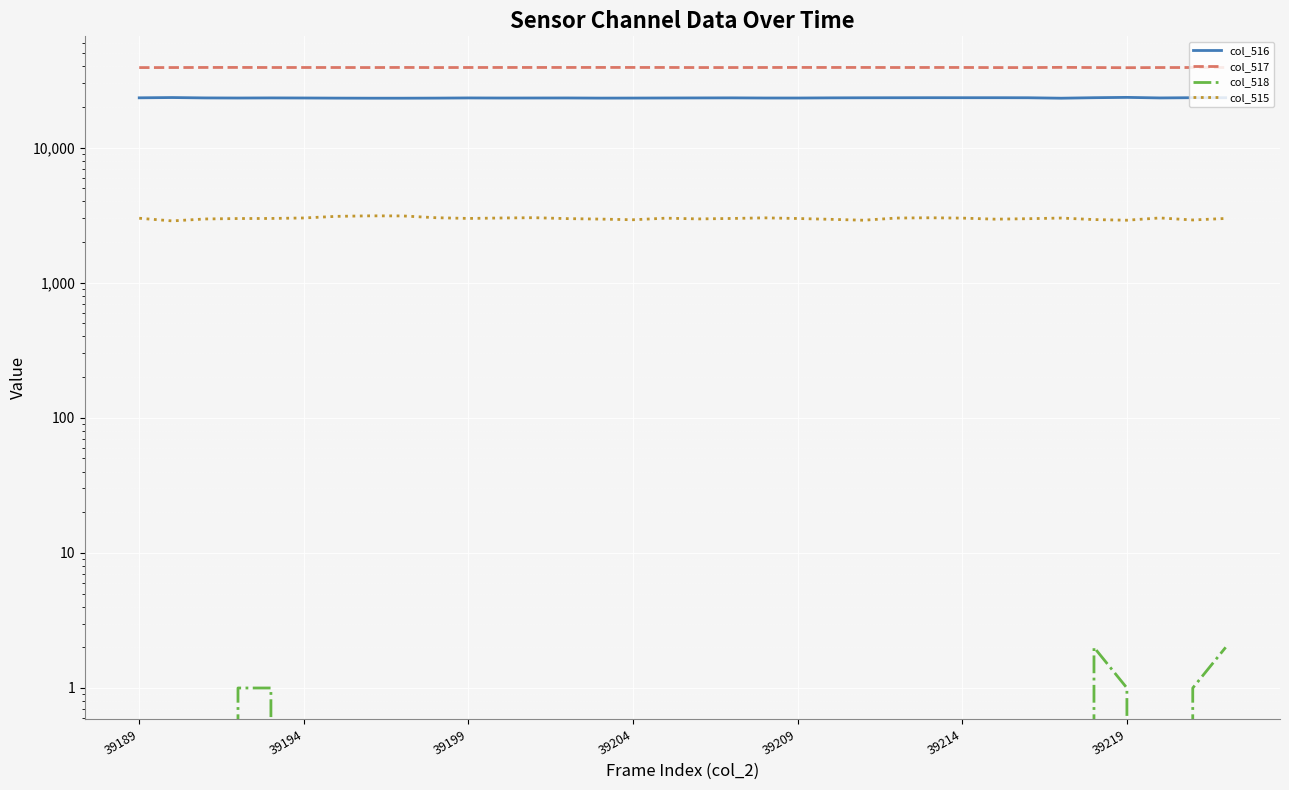

Is it true that col_516 equals 38174 at 19?

False